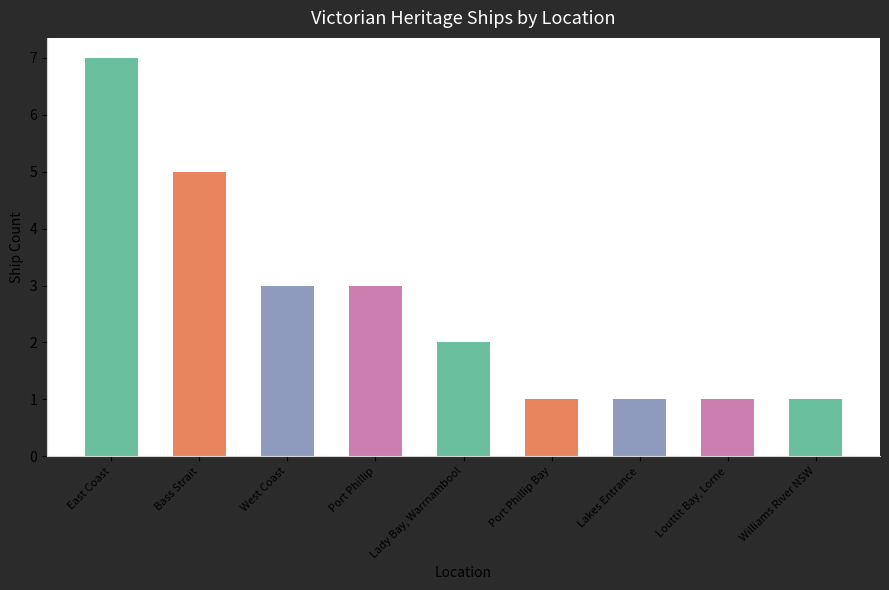

The chart shows a value of 7 at Bass Strait. True or false?

False